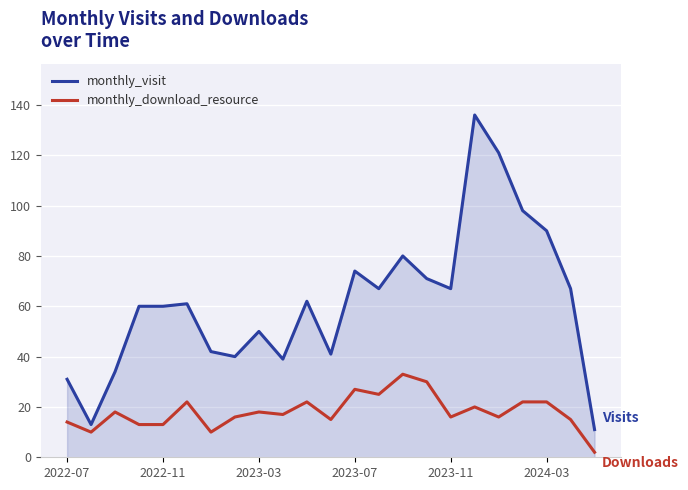

Which series has the largest range (max minus min)?

monthly_visit